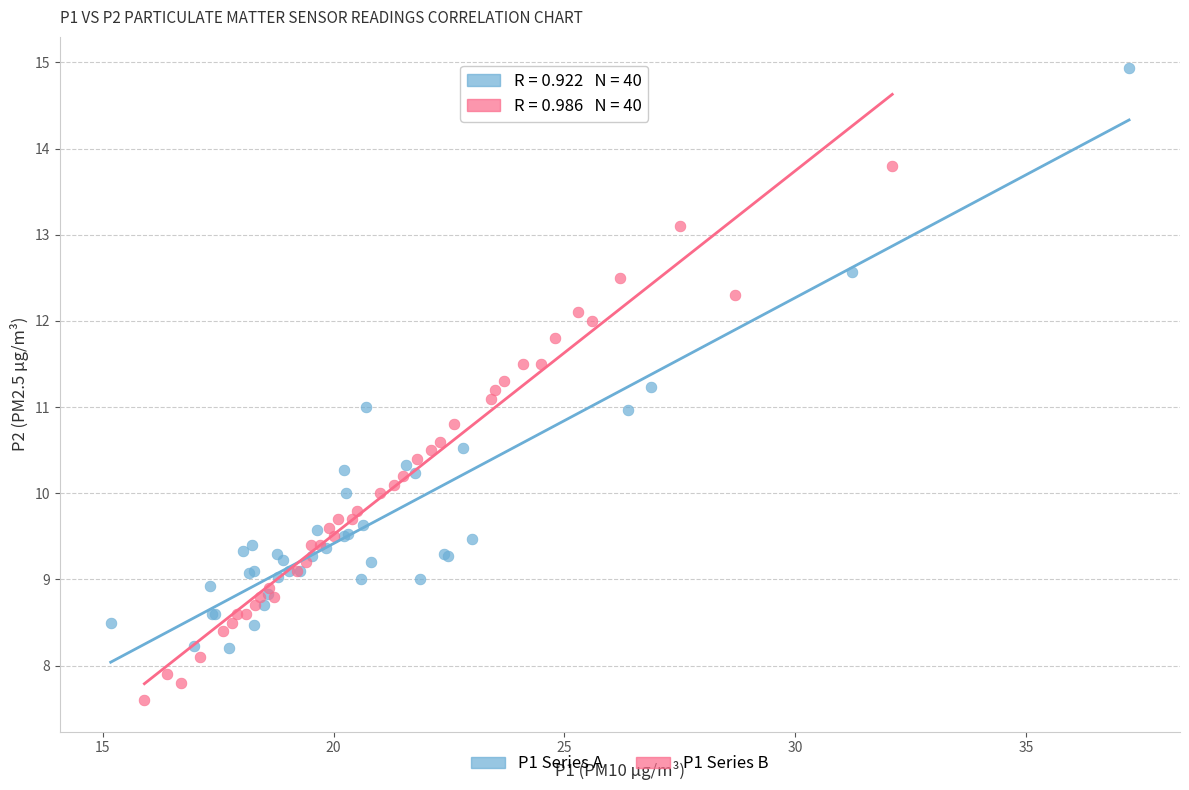

What are all the series names shown in the legend?

P1 Series A, P1 Series B